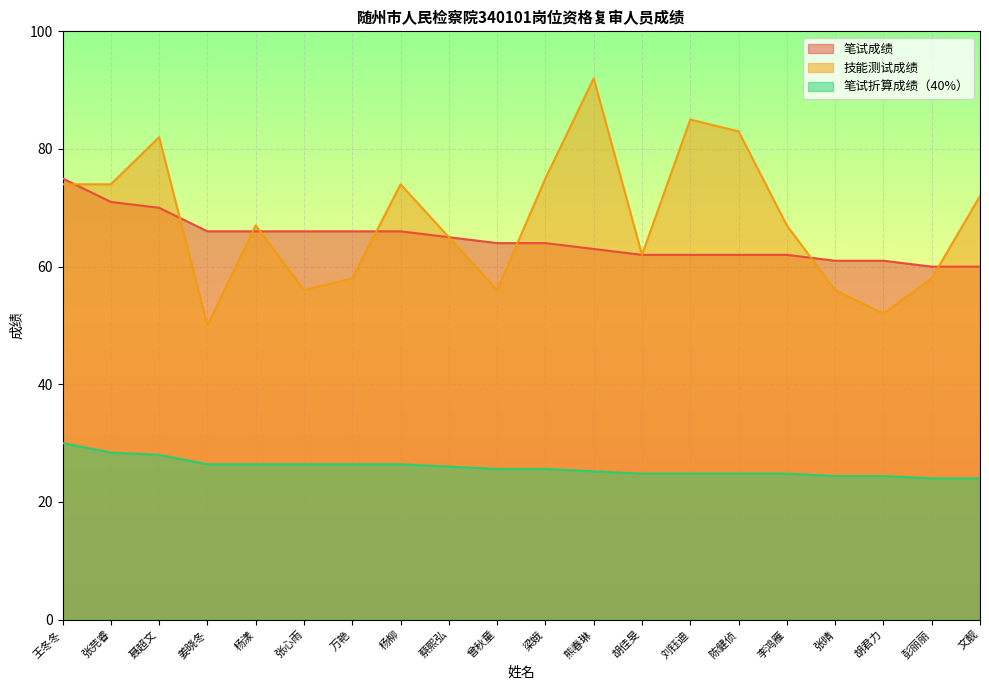

Reading left to right, extract all data points from this chart.

笔试成绩: 王冬冬=75.0	张芫睿=71.0	聂超文=70.0	姜晓冬=66.0	杨漾=66.0	张心雨=66.0	万艳=66.0	杨柳=66.0	蔡熙弘=65.0	曾秋童=64.0	梁娥=64.0	熊春琳=63.0	胡佳旻=62.0	刘钰迪=62.0	陈健侦=62.0	李鸿雁=62.0	张晴=61.0	胡君力=61.0	彭丽丽=60.0	文靓=60.0
技能测试成绩: 王冬冬=74.0	张芫睿=74.0	聂超文=82.0	姜晓冬=50.0	杨漾=67.0	张心雨=56.0	万艳=58.0	杨柳=74.0	蔡熙弘=65.0	曾秋童=56.0	梁娥=75.0	熊春琳=92.0	胡佳旻=62.0	刘钰迪=85.0	陈健侦=83.0	李鸿雁=67.0	张晴=56.0	胡君力=52.0	彭丽丽=58.0	文靓=72.0
笔试折算成绩（40%）: 王冬冬=30.0	张芫睿=28.4	聂超文=28.0	姜晓冬=26.4	杨漾=26.4	张心雨=26.4	万艳=26.4	杨柳=26.4	蔡熙弘=26.0	曾秋童=25.6	梁娥=25.6	熊春琳=25.2	胡佳旻=24.8	刘钰迪=24.8	陈健侦=24.8	李鸿雁=24.8	张晴=24.4	胡君力=24.4	彭丽丽=24.0	文靓=24.0